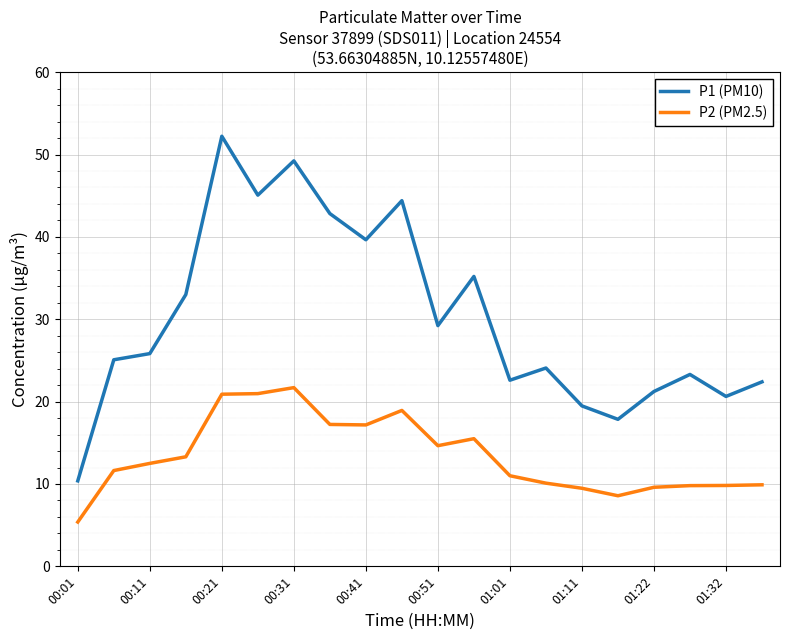

Which series has the largest total across all categories?

P1 (PM10)